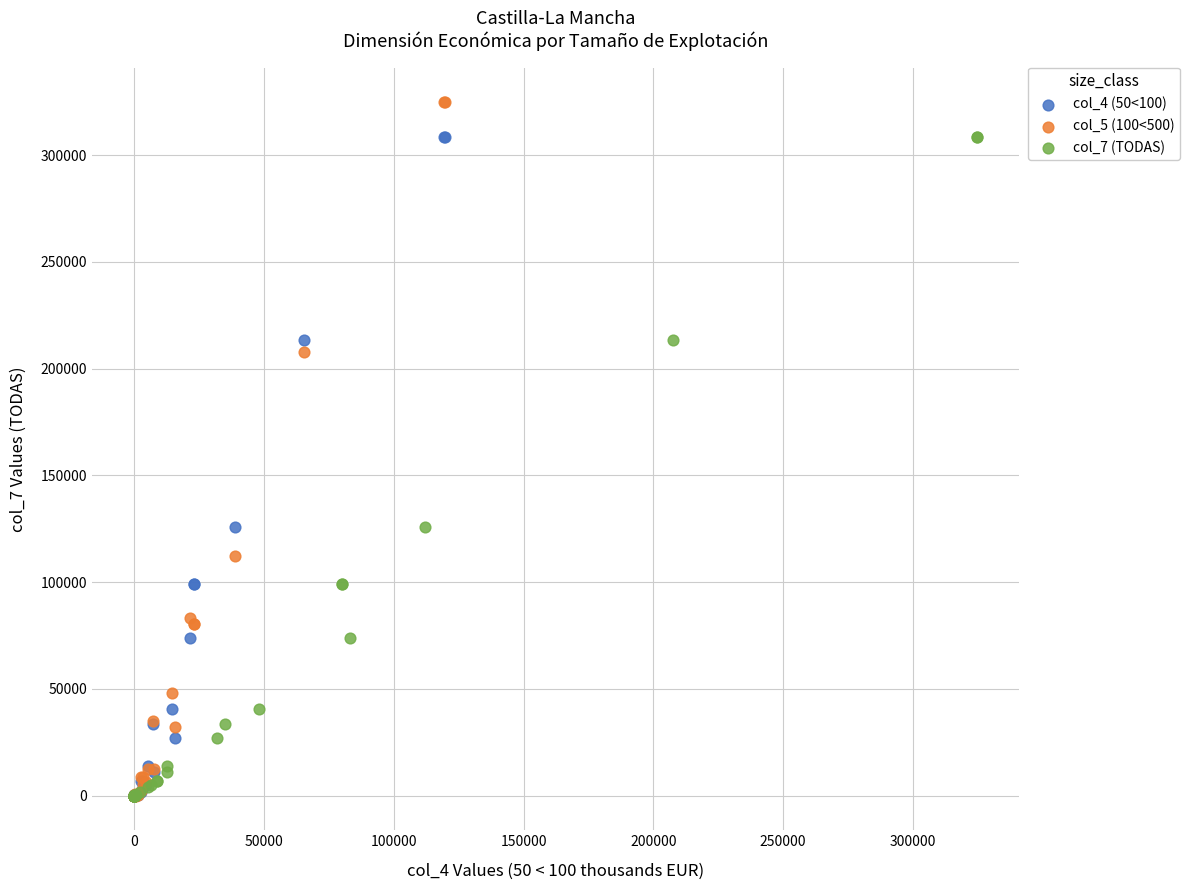

Which series contains the highest Y value?

col_5 (100<500)